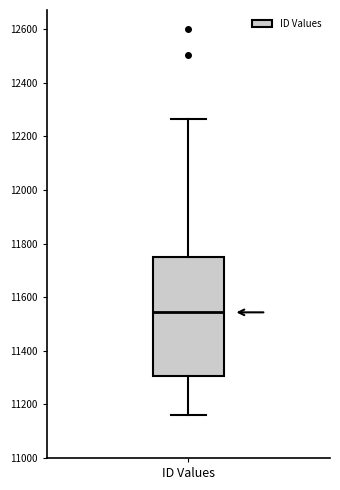

Transcribe this box plot: give where the median line is, the range the box spans, and where the two whiskers end, as read against the y-axis. The values are not printed on the chart, so give them approximately, as read against the axis.

median 11540, box 11300 to 11740, whiskers 11160 to 12260